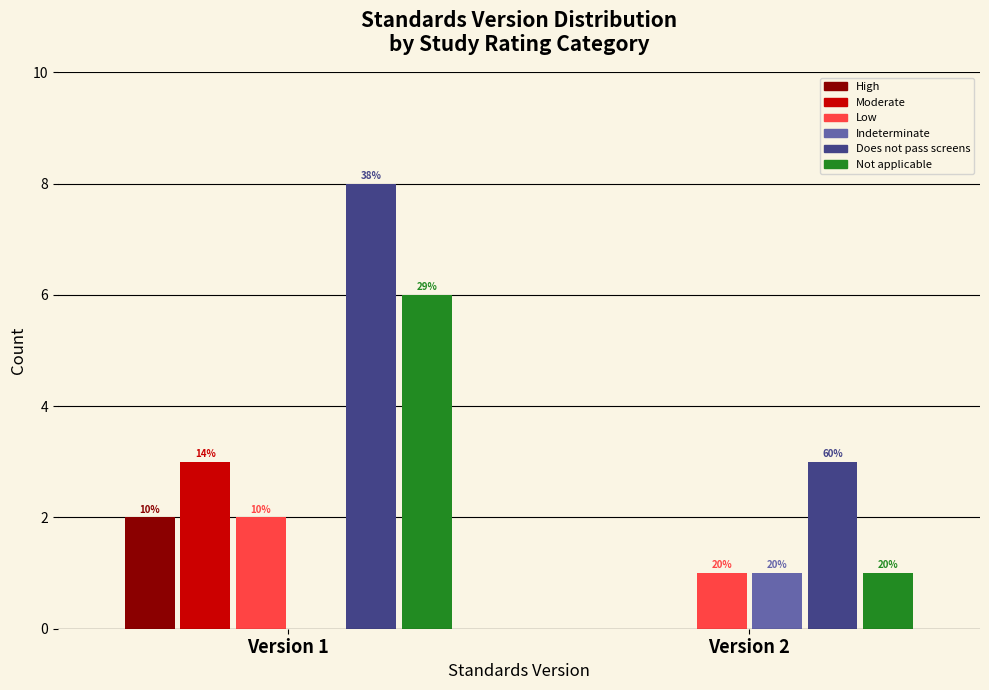

Does the chart contain stacked bars?

No